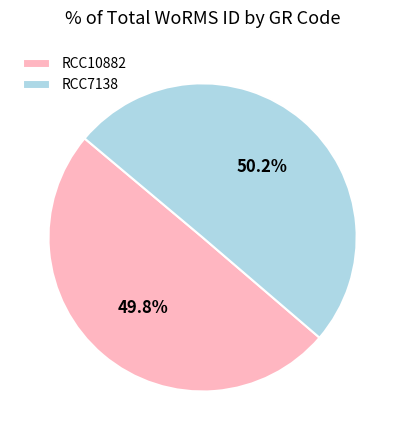

True or false: RCC7138 accounts for 56% of the total.

False